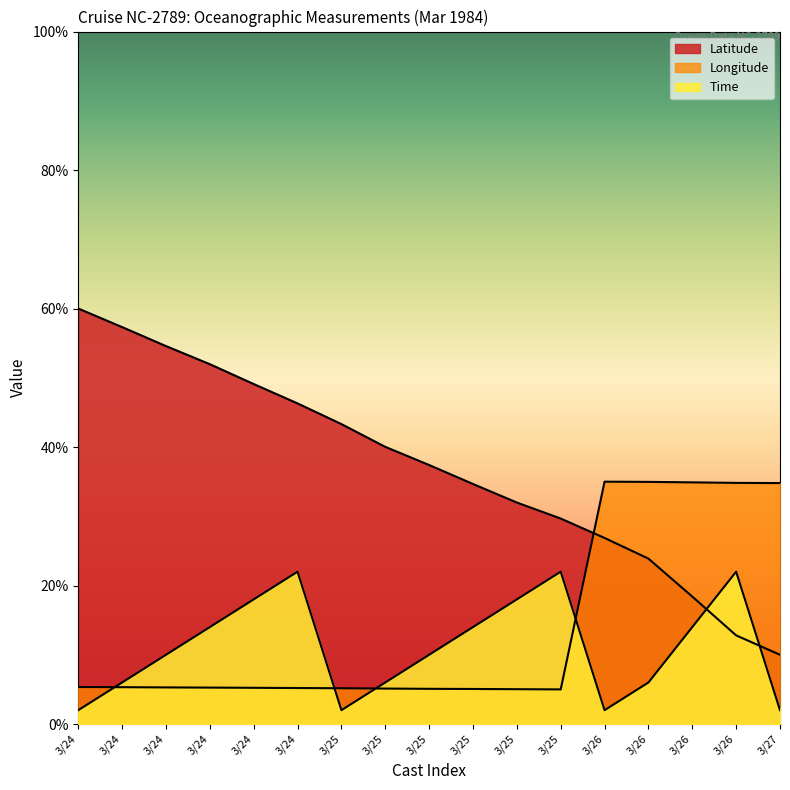

How many interior local valleys does the Time series have?

2